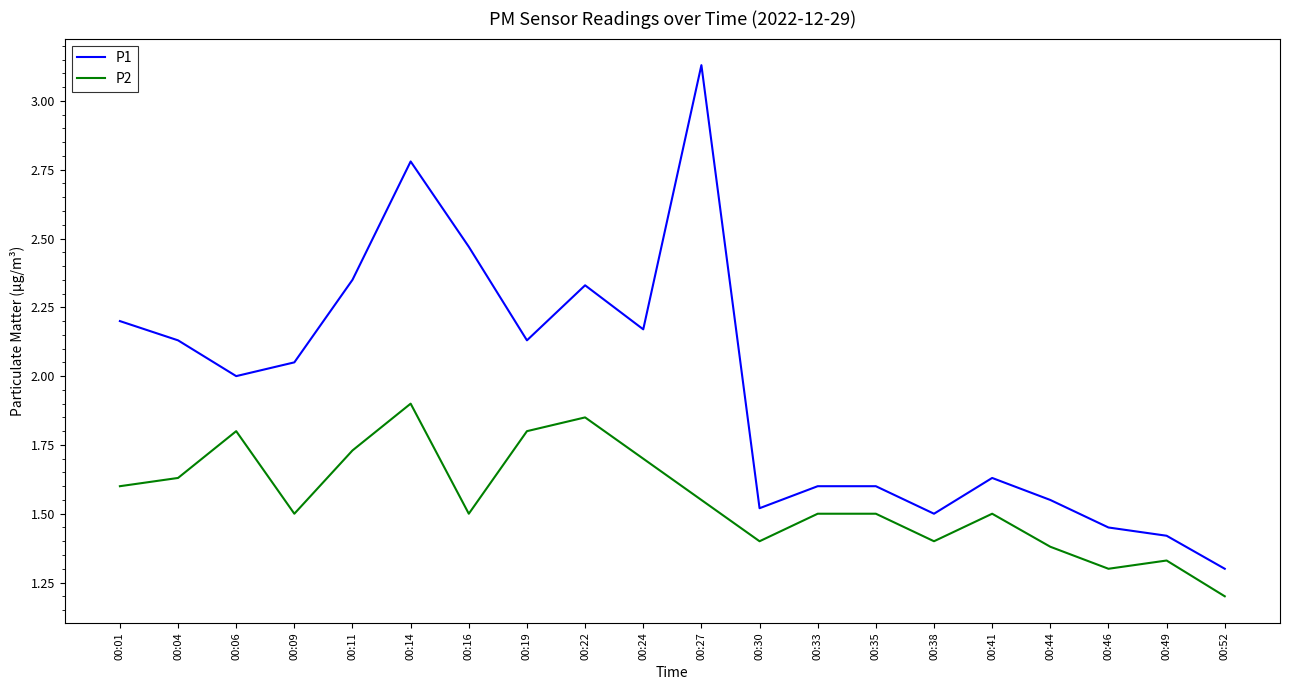

Which series changed the most between 00:04 and 00:33?

P1